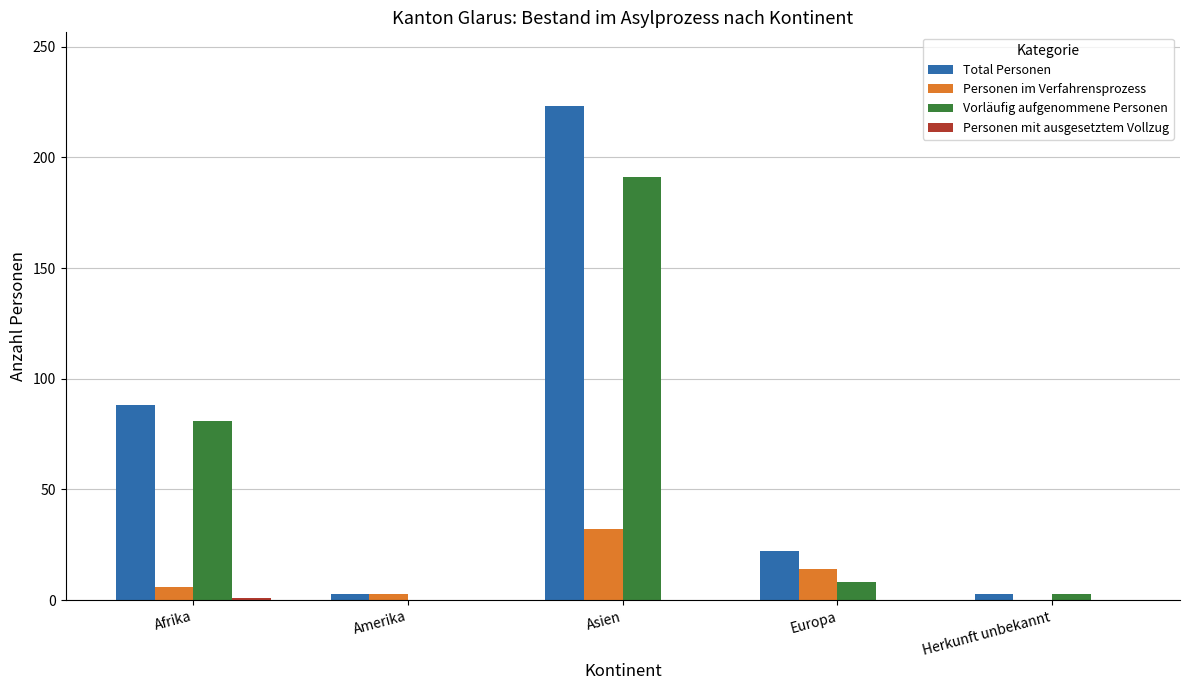

What is the sum of all Total Personen values?

339